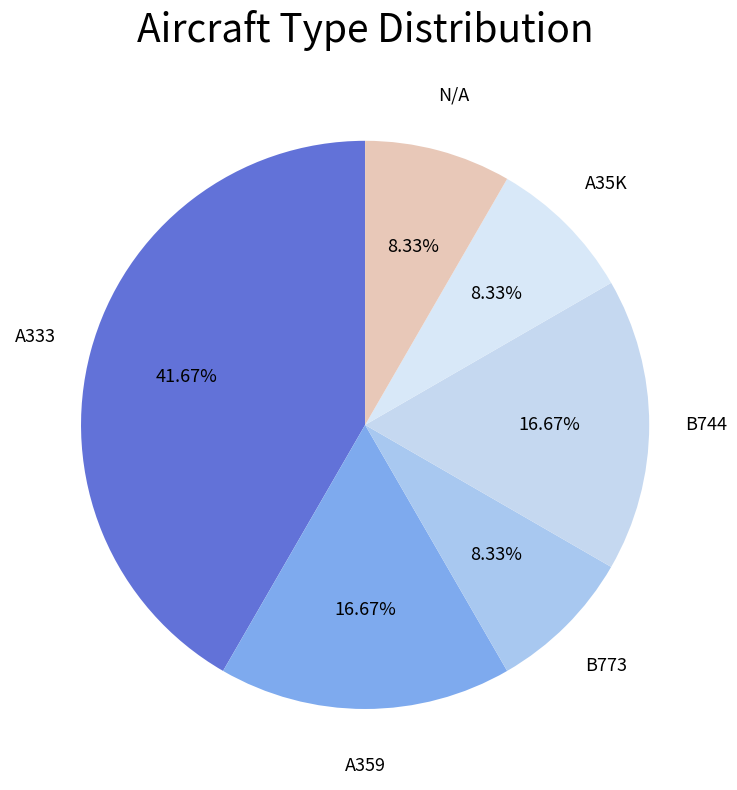

True or false: B773 accounts for 8% of the total.

True